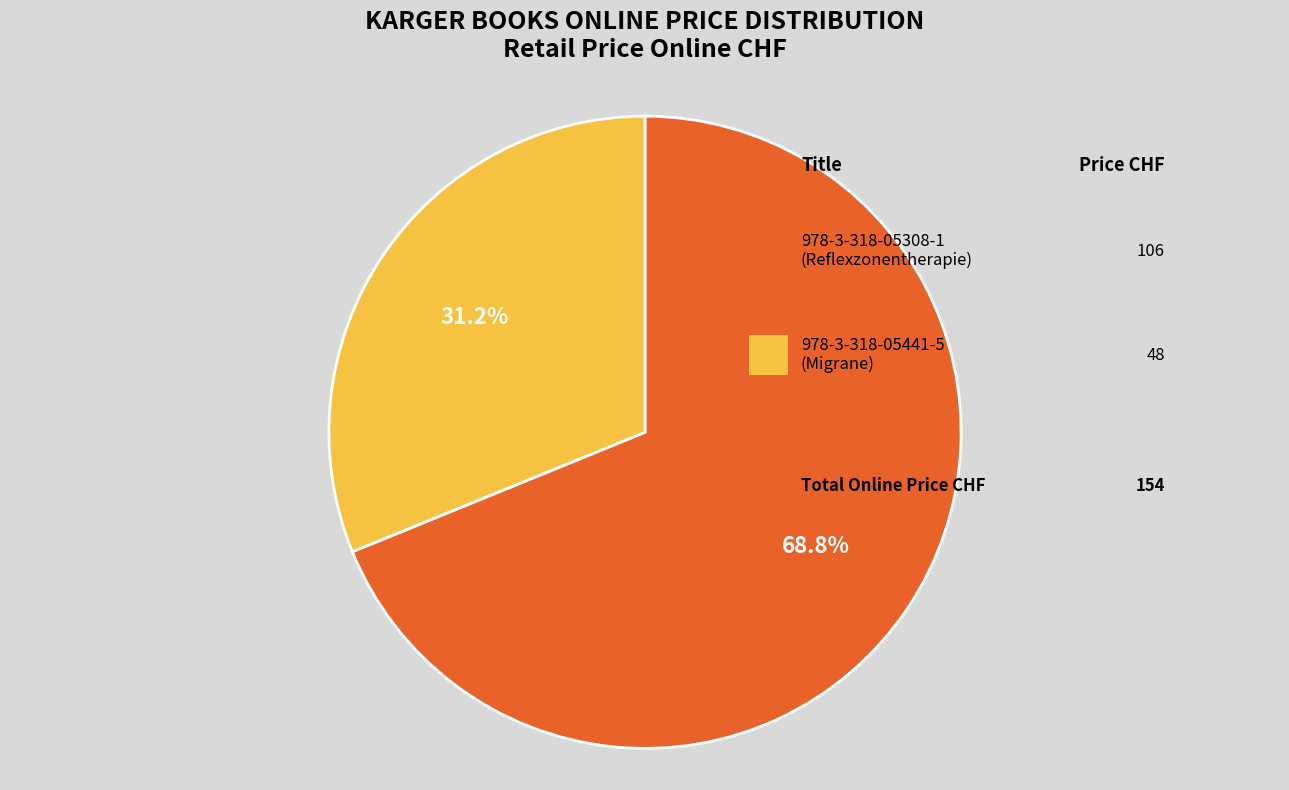

Is there a majority slice in this chart?

Yes